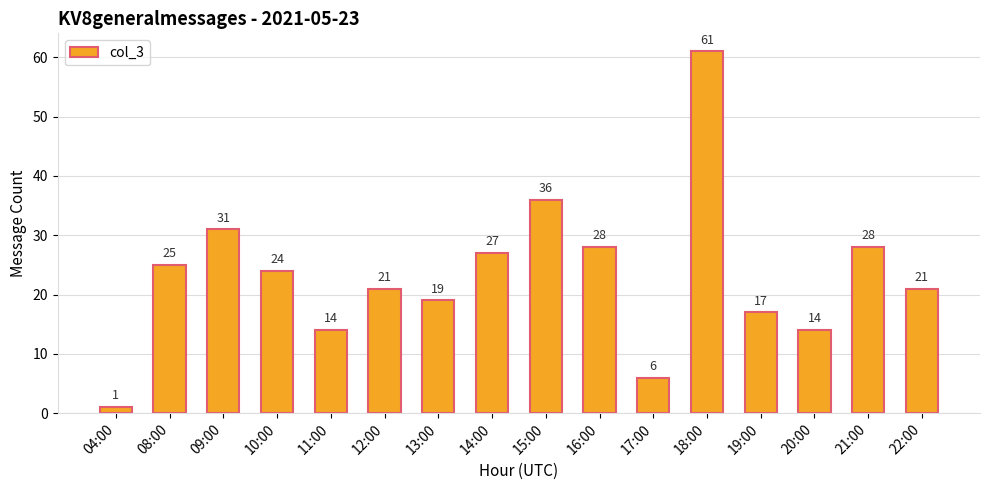

Reading left to right, what are all the values shown in this chart?

04:00=1	08:00=25	09:00=31	10:00=24	11:00=14	12:00=21	13:00=19	14:00=27	15:00=36	16:00=28	17:00=6	18:00=61	19:00=17	20:00=14	21:00=28	22:00=21